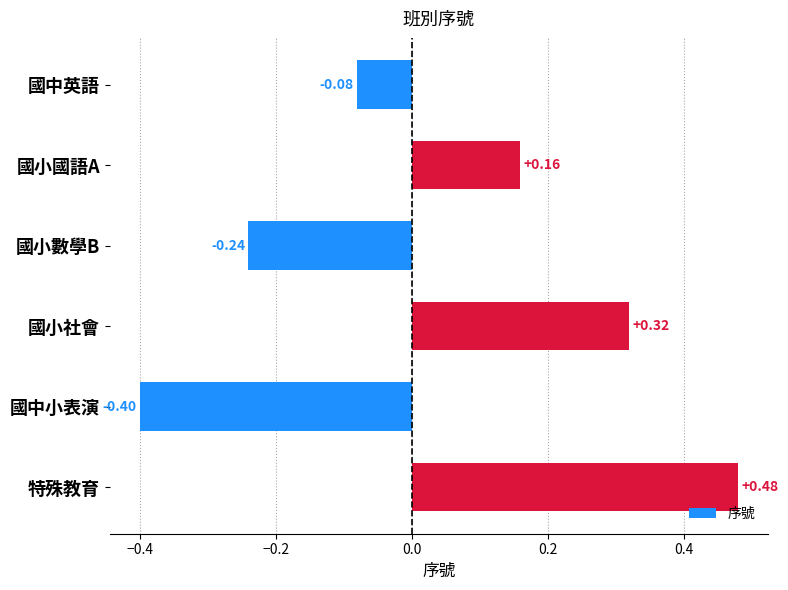

Where is the data nearest to the value 0?

國中英語